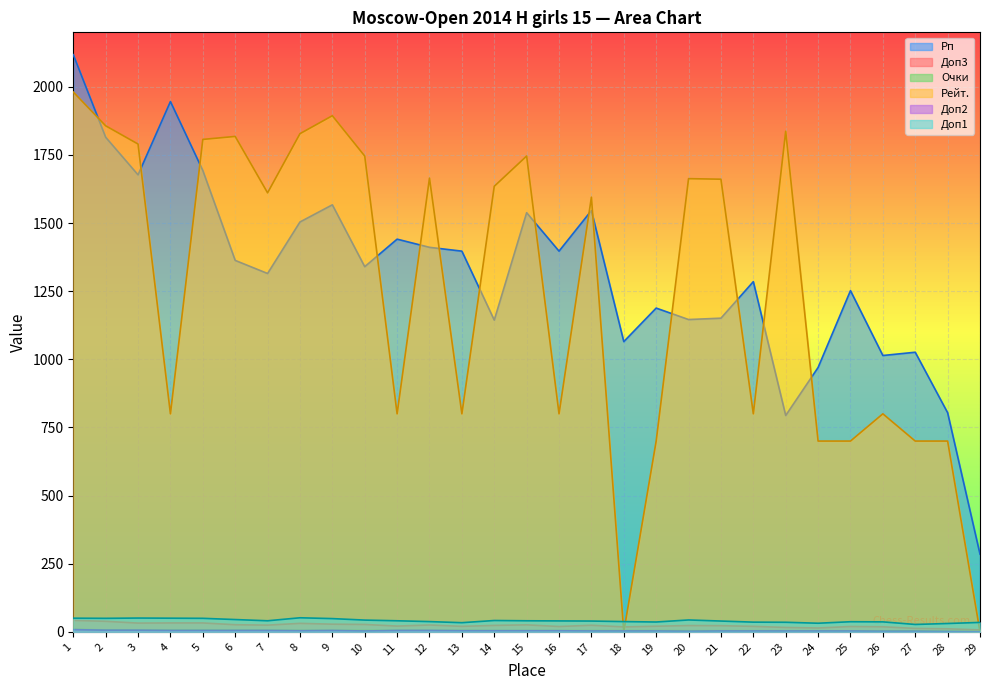

In Доп2, how many points are lower than both neighbors (excluding endpoints)?

3